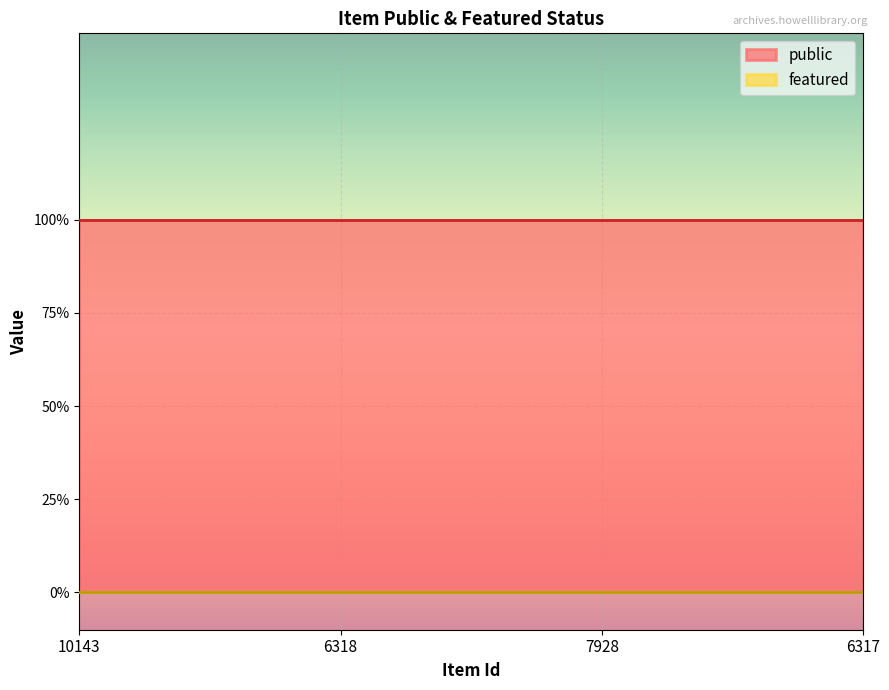

Rank the series at 6318 from lowest to highest value.

featured, public